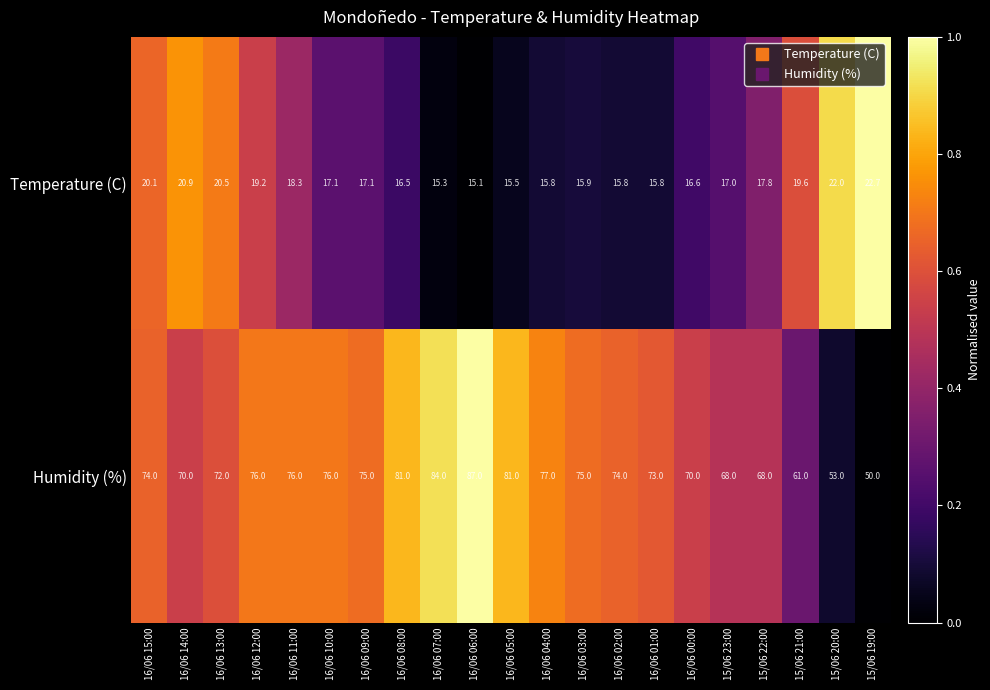

Which series changed the most between 16/06 00:00 and 15/06 22:00?

Humidity (%)